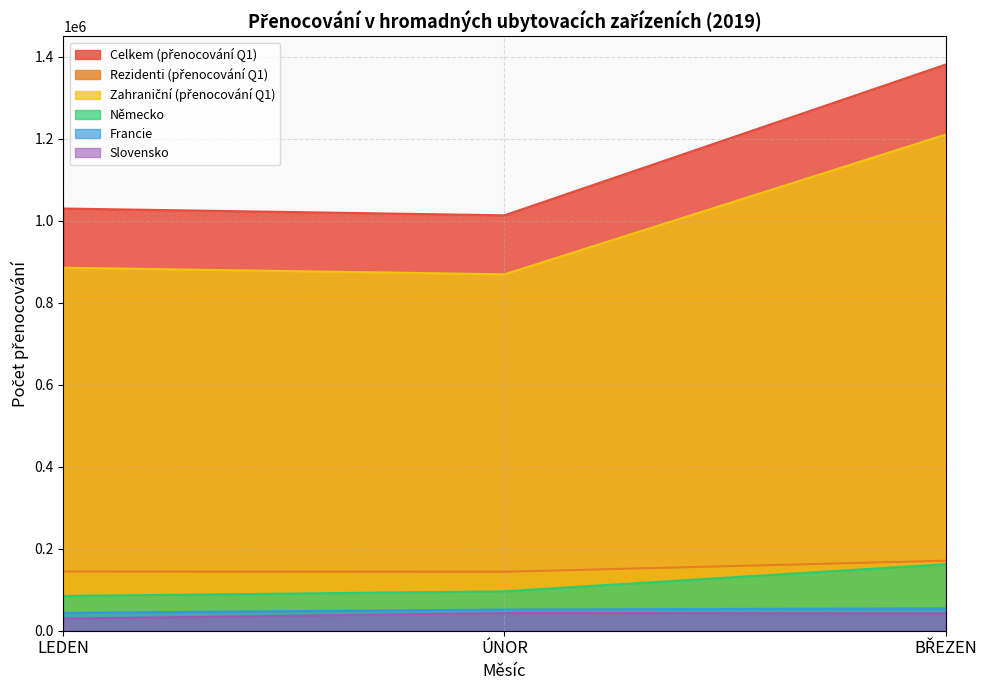

What are all the series names shown in the legend?

Celkem (přenocování Q1), Rezidenti (přenocování Q1), Zahraniční (přenocování Q1), Německo, Francie, Slovensko